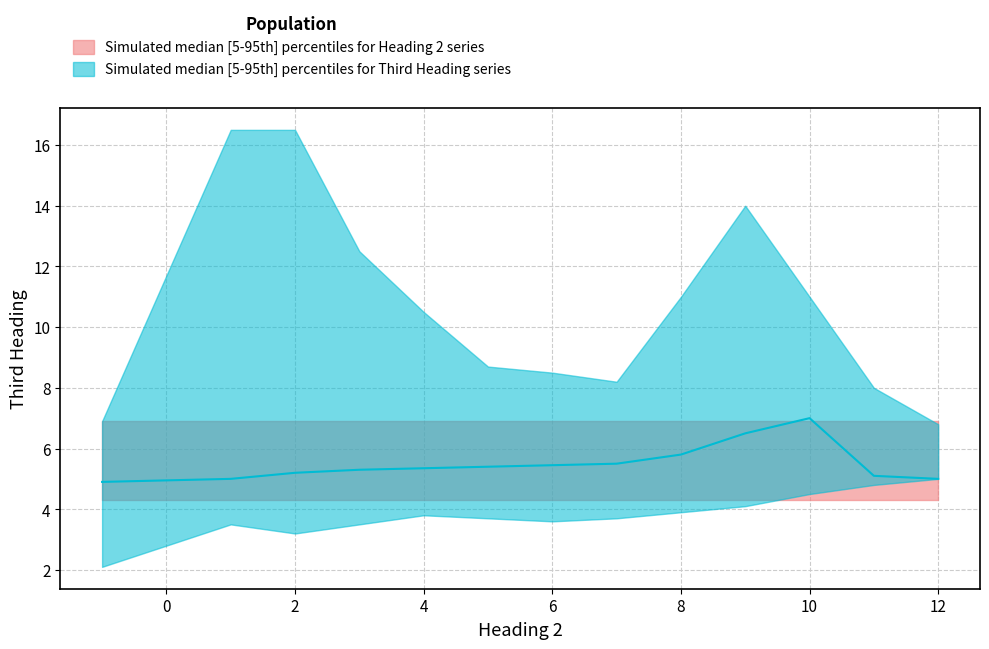

True or false: the data shows 9.0 at 12.

False